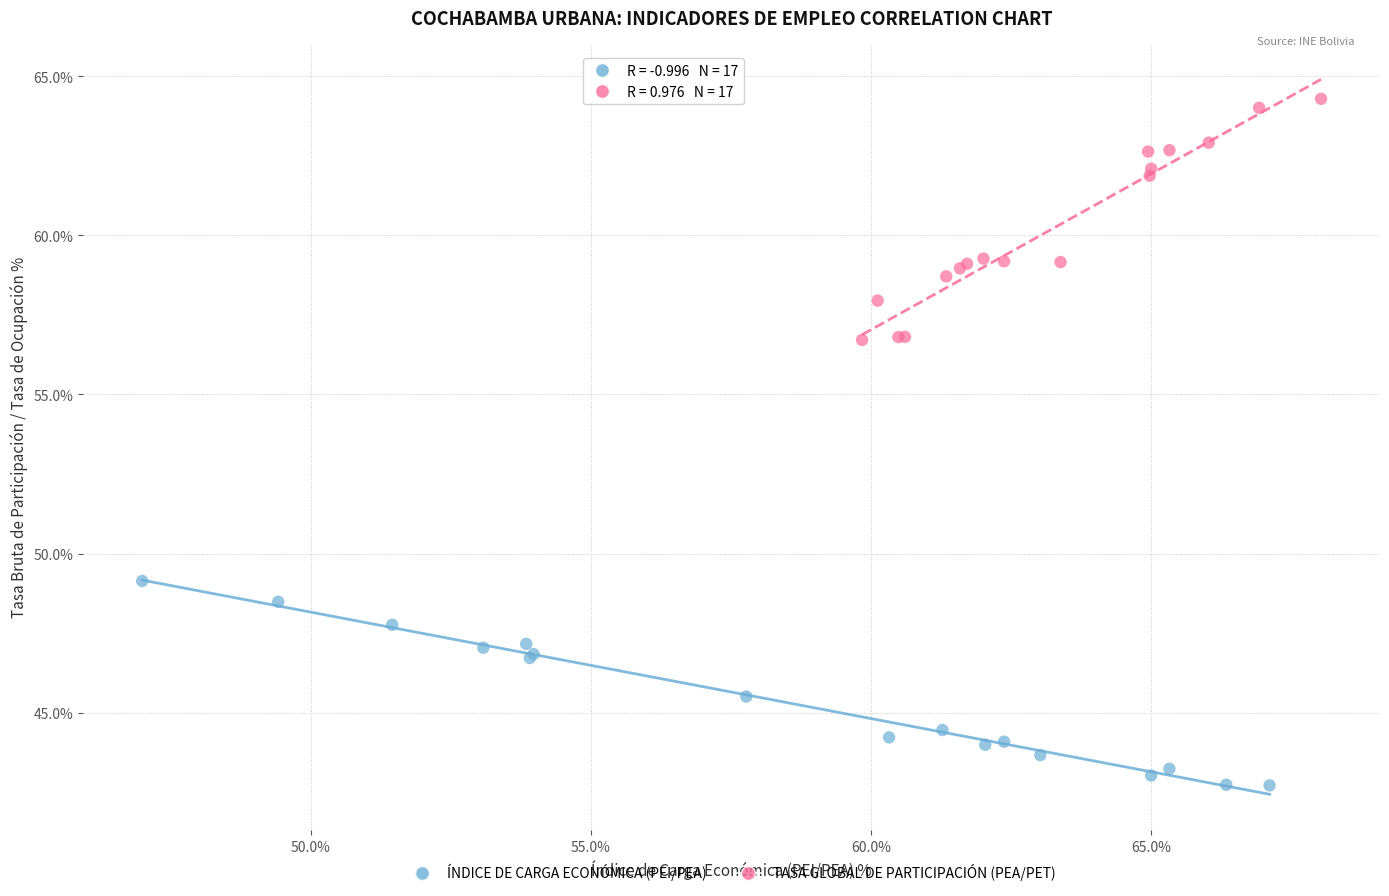

What are all the series names shown in the legend?

ÍNDICE DE CARGA ECONÓMICA (PEI/PEA), TASA GLOBAL DE PARTICIPACIÓN (PEA/PET)